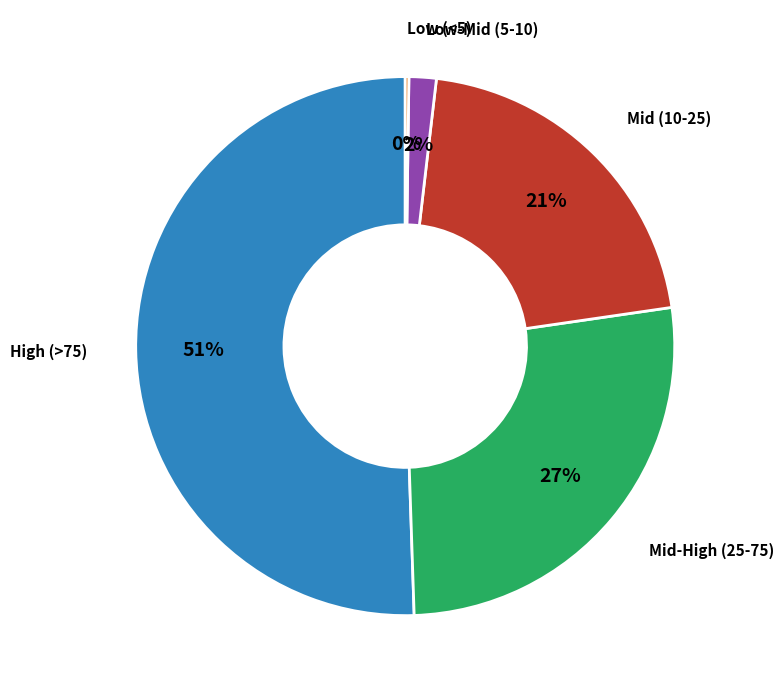

To the nearest percent, what is the difference between the largest and smallest slice percentages?

50%